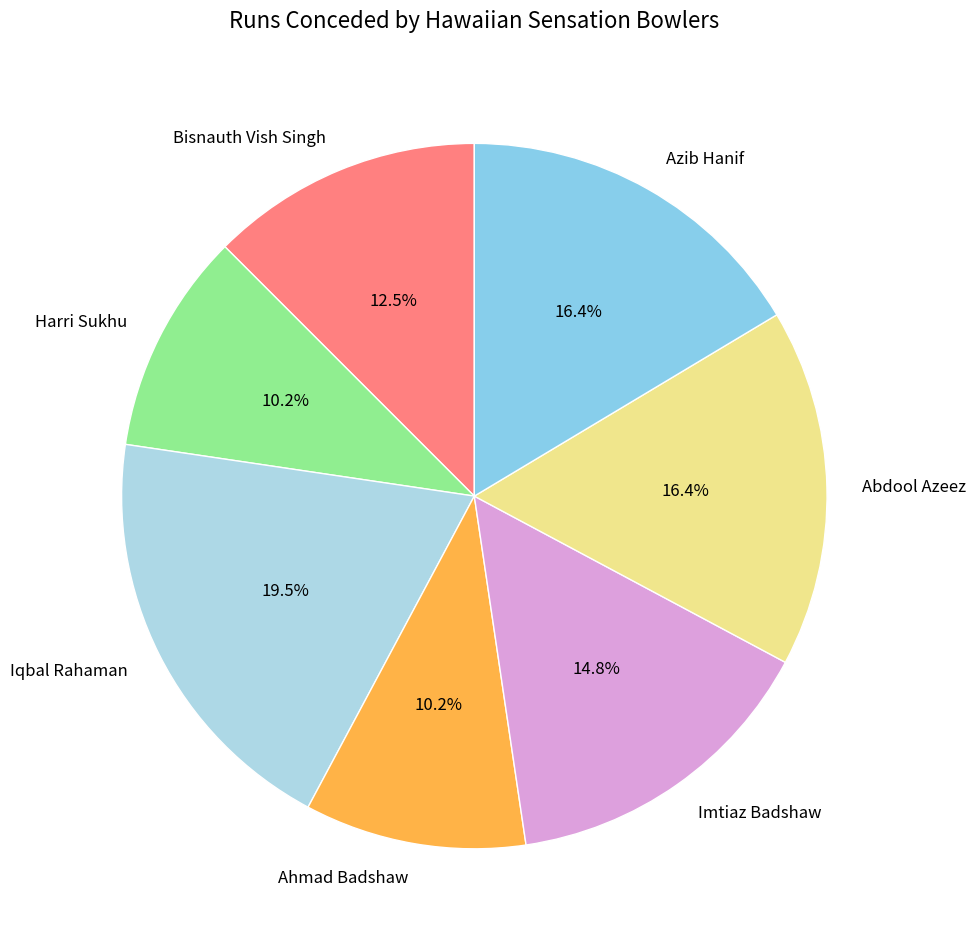

Do Abdool Azeez and Imtiaz Badshaw together represent more than half of the pie?

No